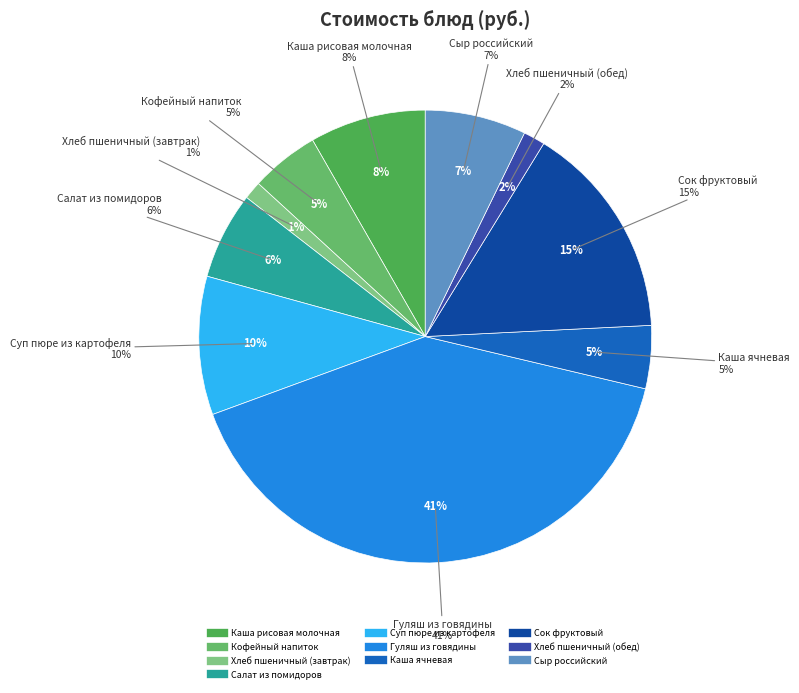

Count the number of slices in the pie.

10